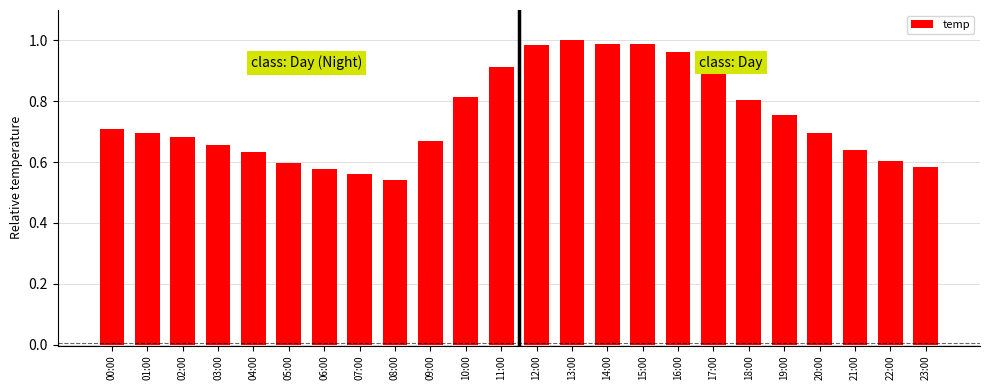

The chart shows a value of 0.7 at 01:00. True or false?

True